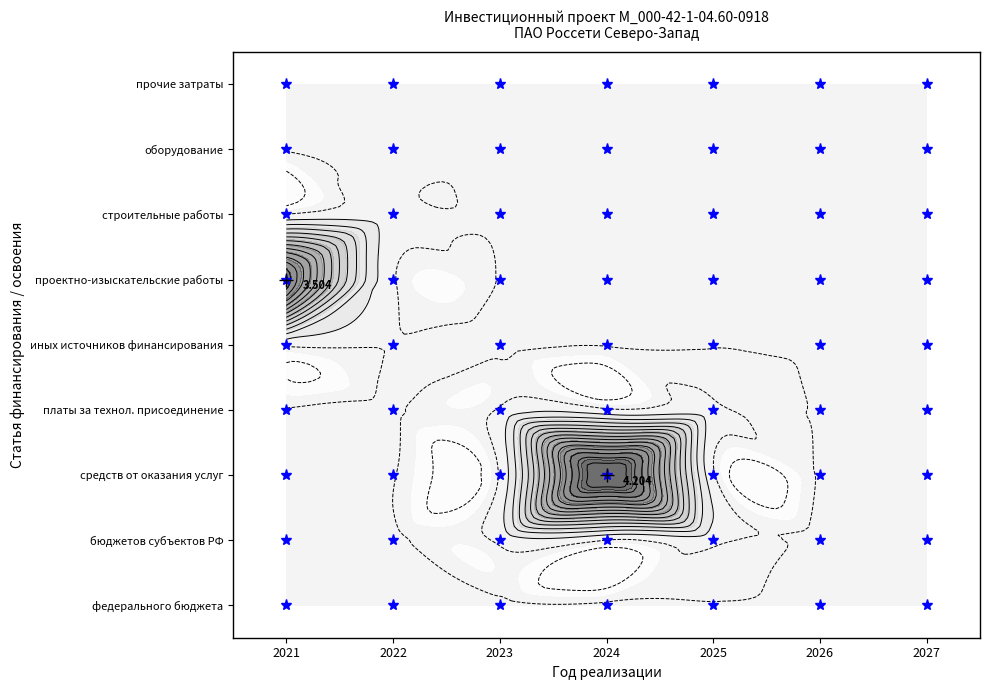

At which category is the sum across all series the highest?

2024